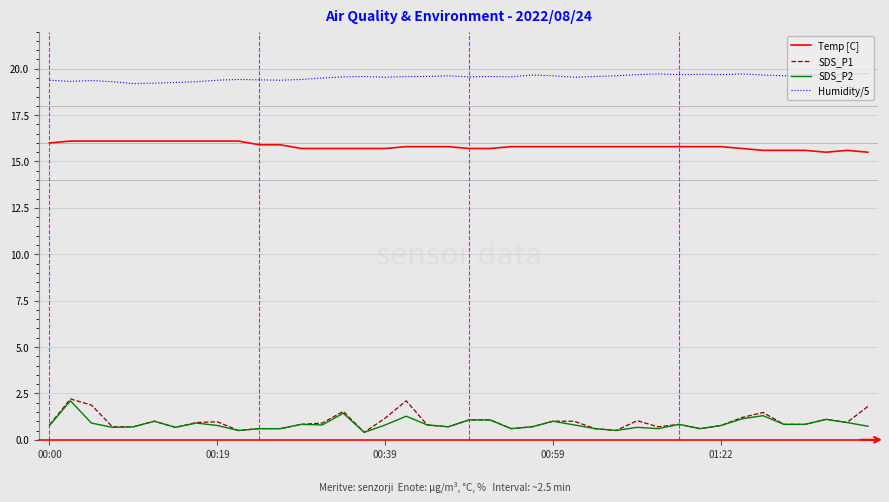

True or false: Temp [C] and SDS_P2 intersect in this chart.

False